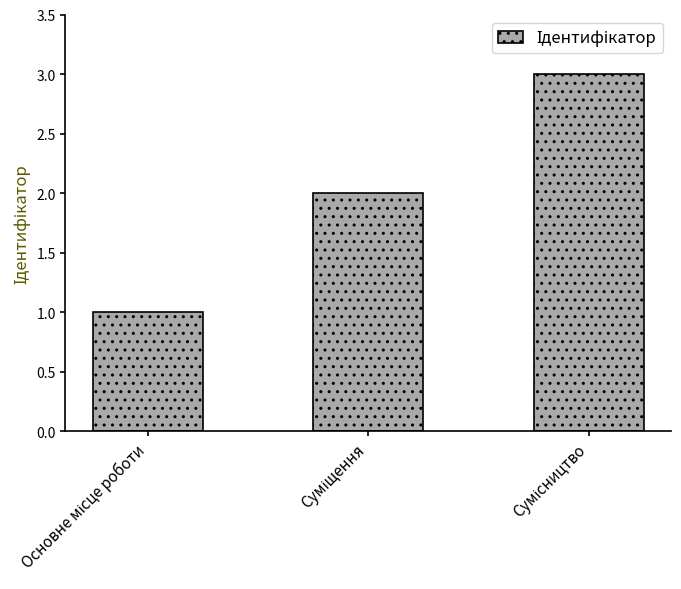

How many data points are less than 2?

1